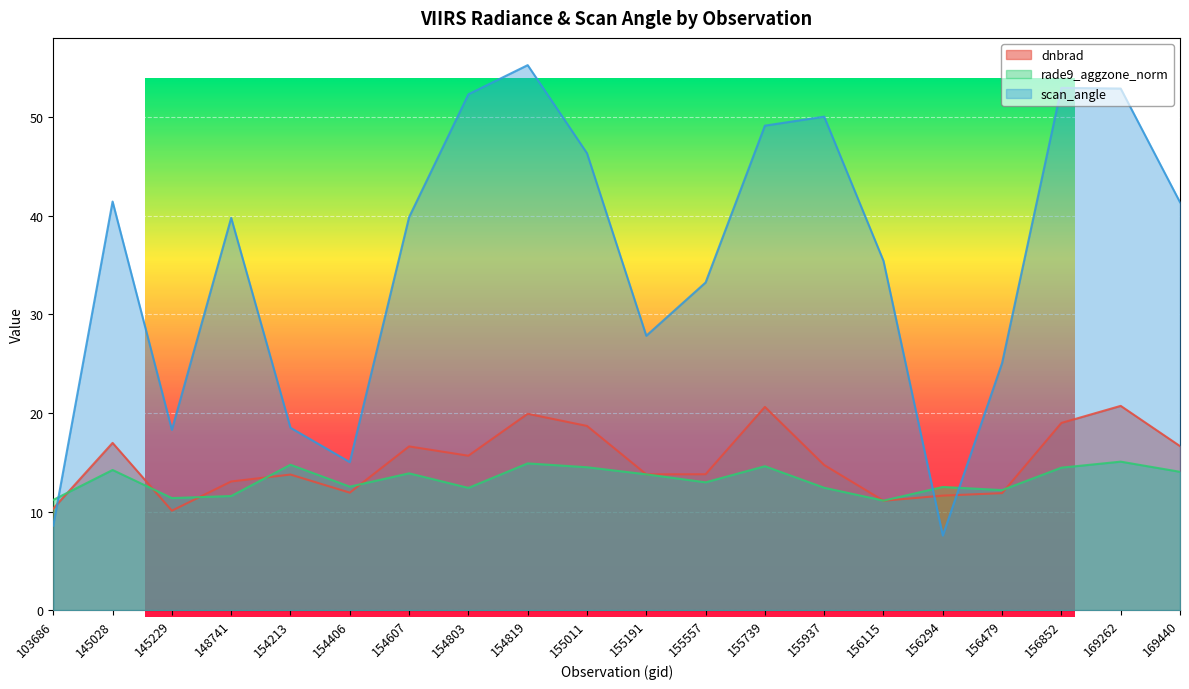

At which category does dnbrad reach its first local valley?

145229